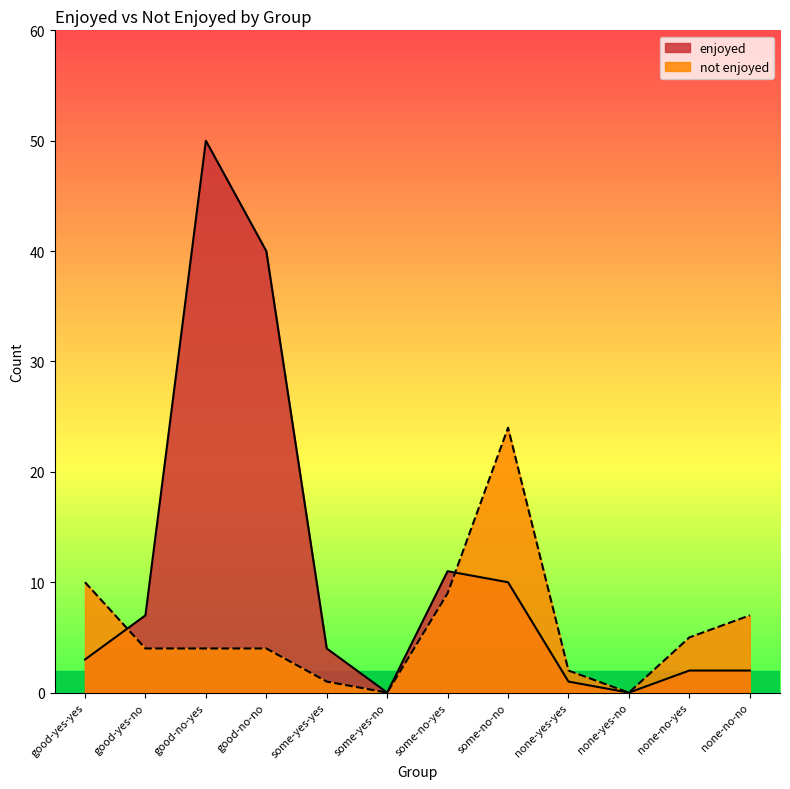

Rank the series by their average value, from lowest to highest.

not enjoyed, enjoyed